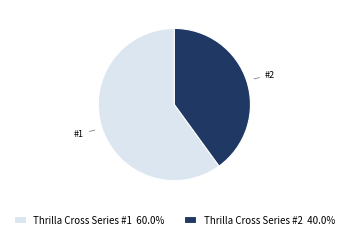

Does Thrilla Cross Series #1 represent more than half of the total?

Yes